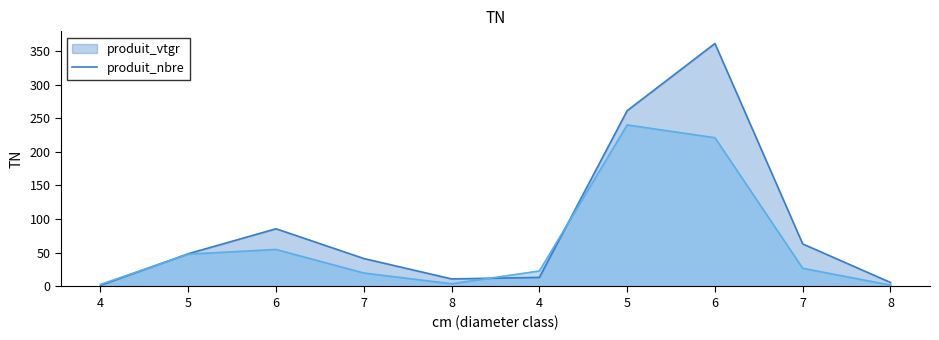

True or false: produit_nbre_line and produit_vtgr_line intersect in this chart.

True